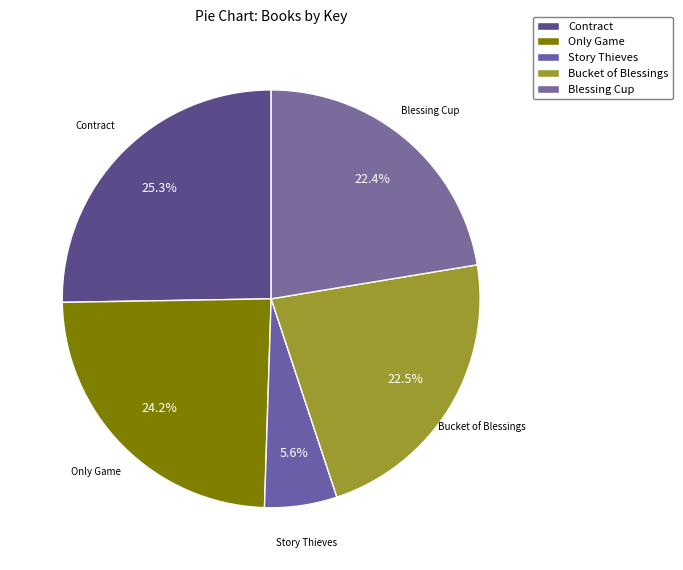

Is the sum of Only Game and Contract greater than half?

No